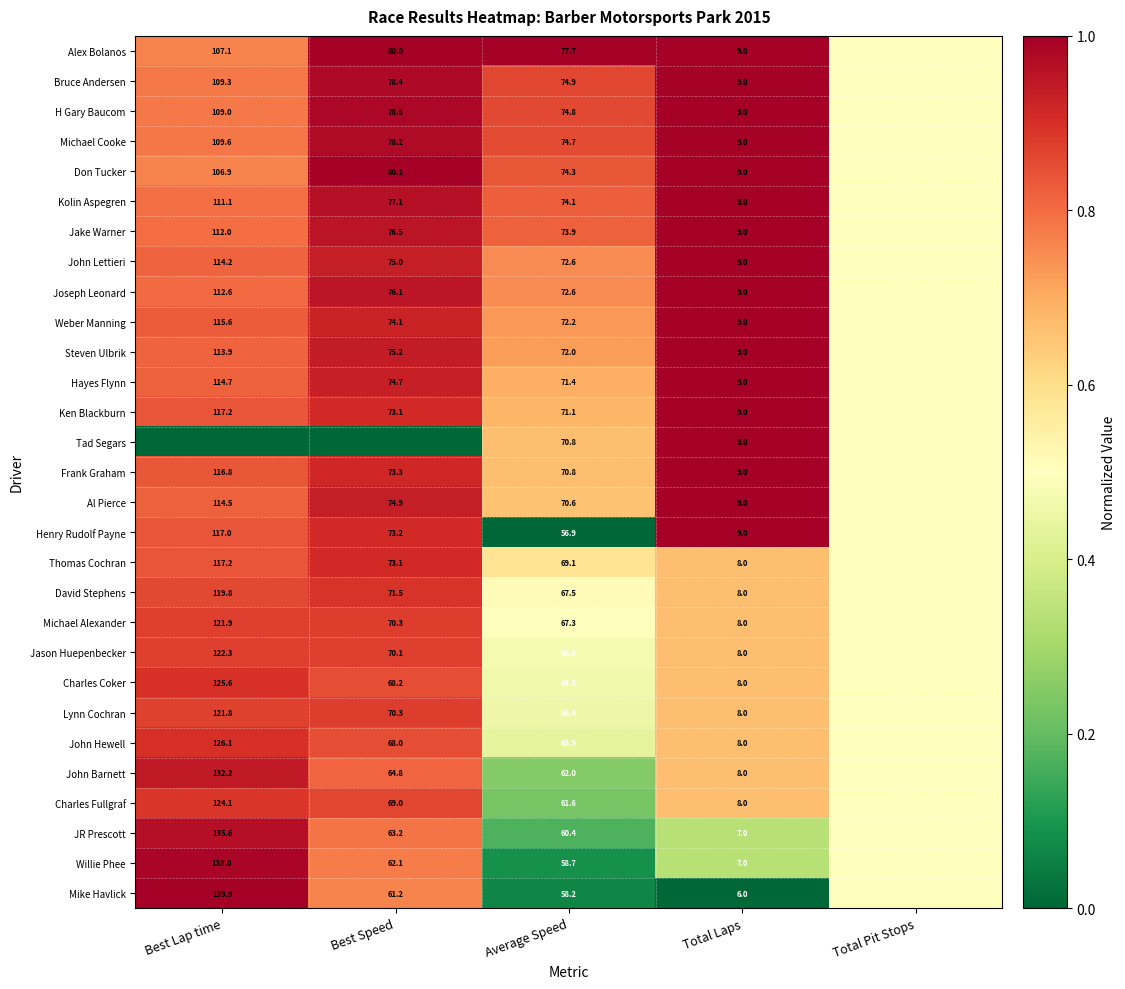

True or false: Al Pierce has a value of 15.7 at Total Laps.

False